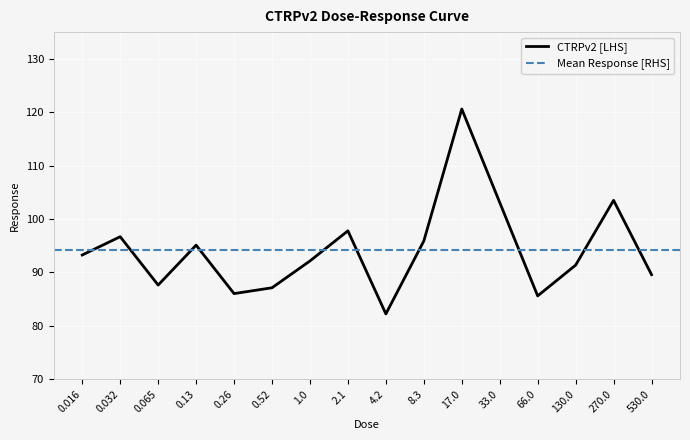

At which label does the data first exceed 93?

0.016